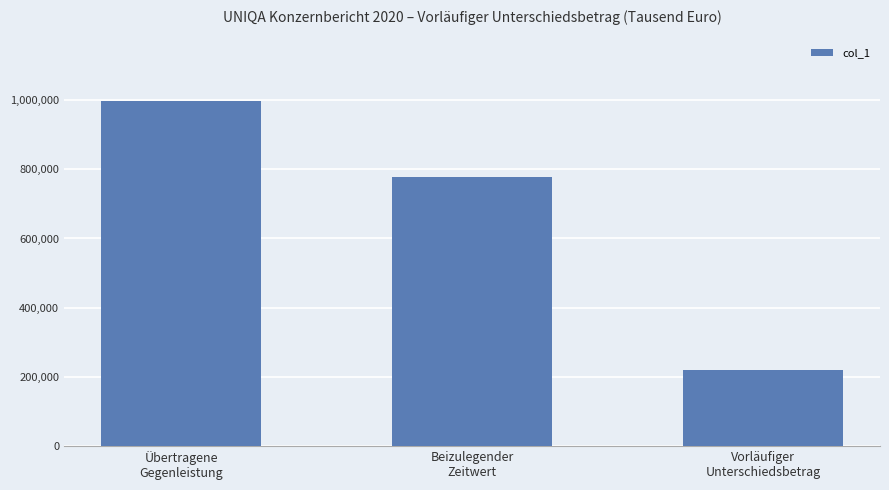

Rank the categories by value from lowest to highest.

Vorläufiger
Unterschiedsbetrag, Beizulegender
Zeitwert, Übertragene
Gegenleistung